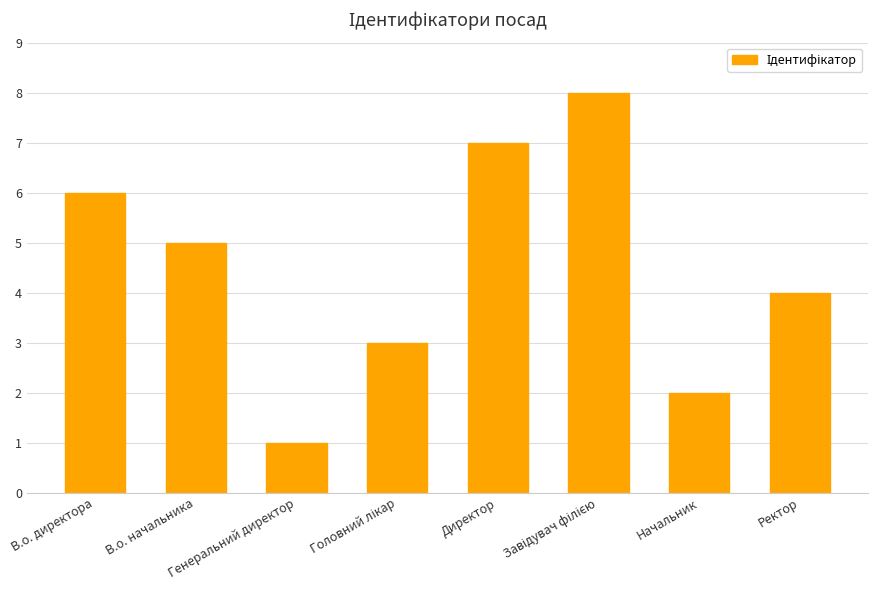

What is the difference between the maximum and minimum values?

7